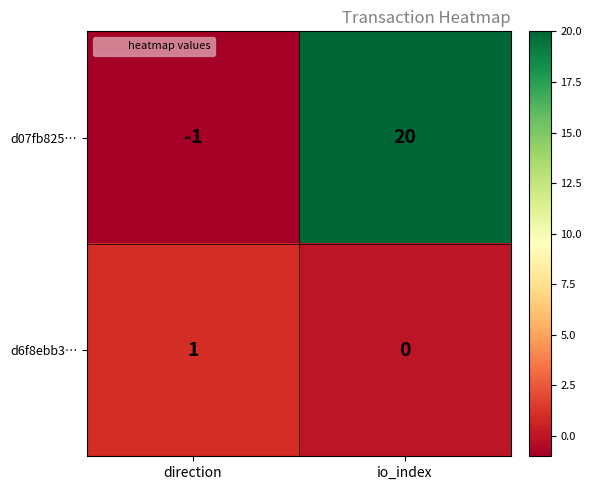

Which category has the highest value across all series?

io_index